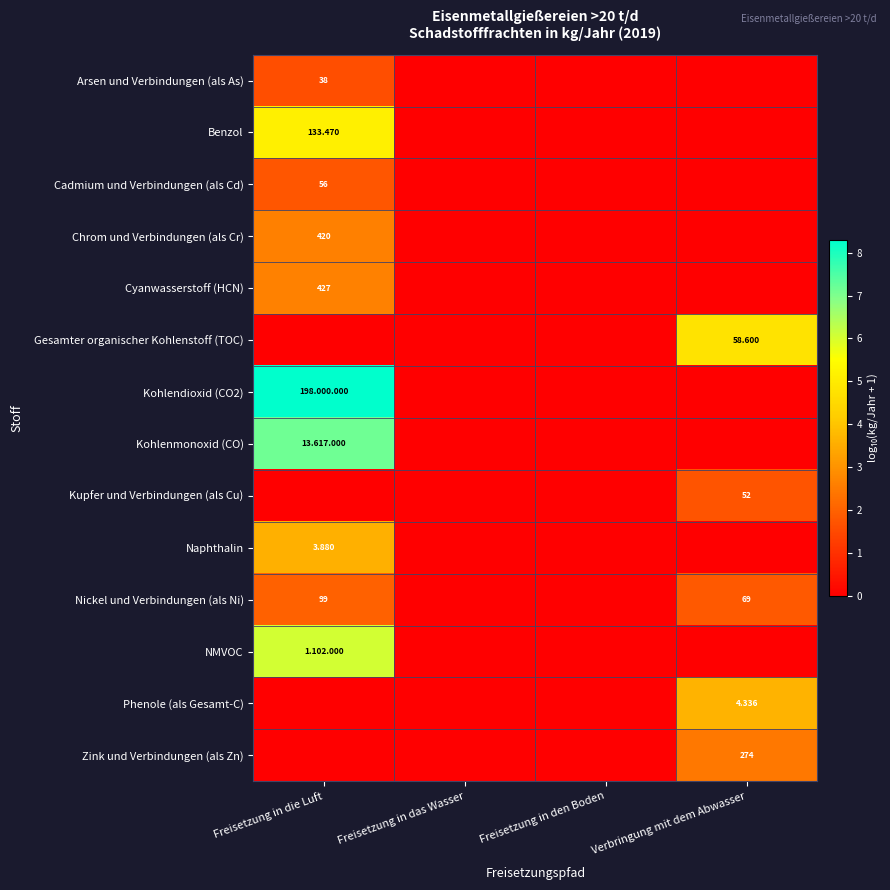

The value of Cyanwasserstoff (HCN) at Freisetzung in die Luft is 2.6. True or false?

True